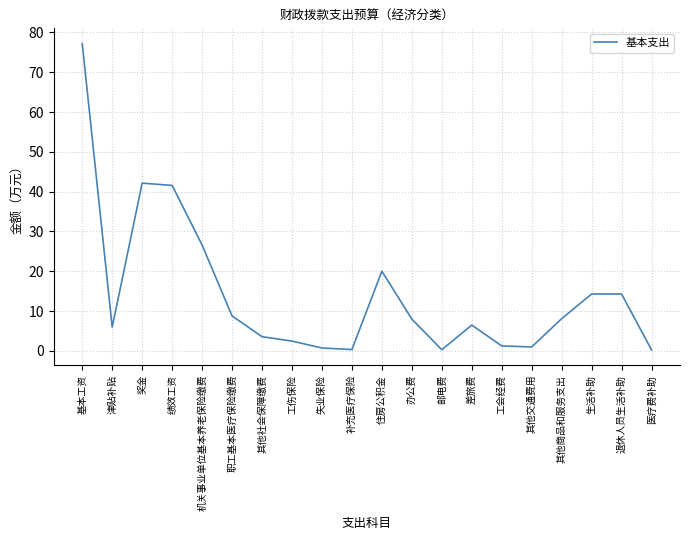

What is the change in value from 差旅费 to 生活补助?

+7.8